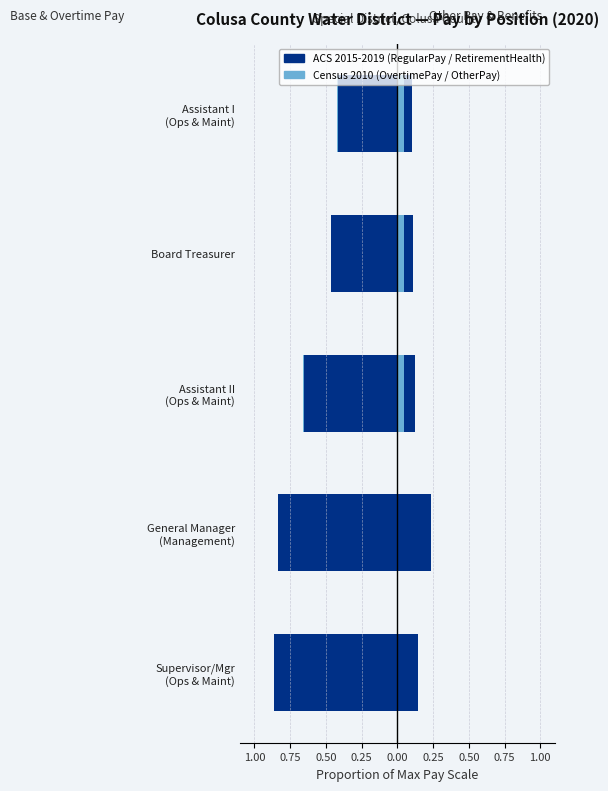

How many distinct data groups are displayed?

4